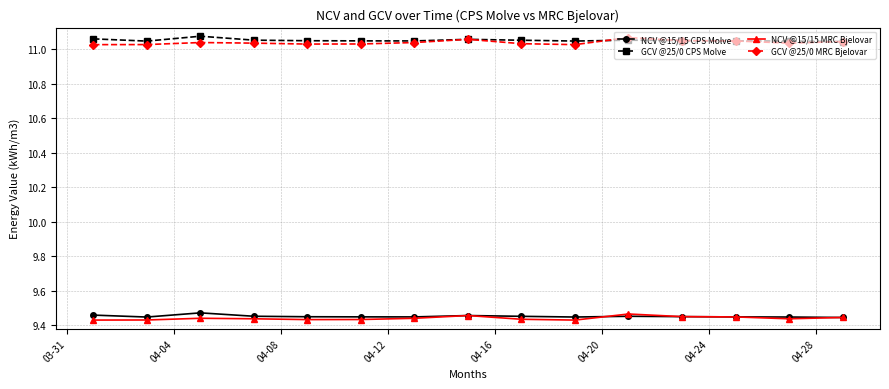

True or false: NCV @15/15 CPS Molve and GCV @25/0 MRC Bjelovar cross at least once.

False